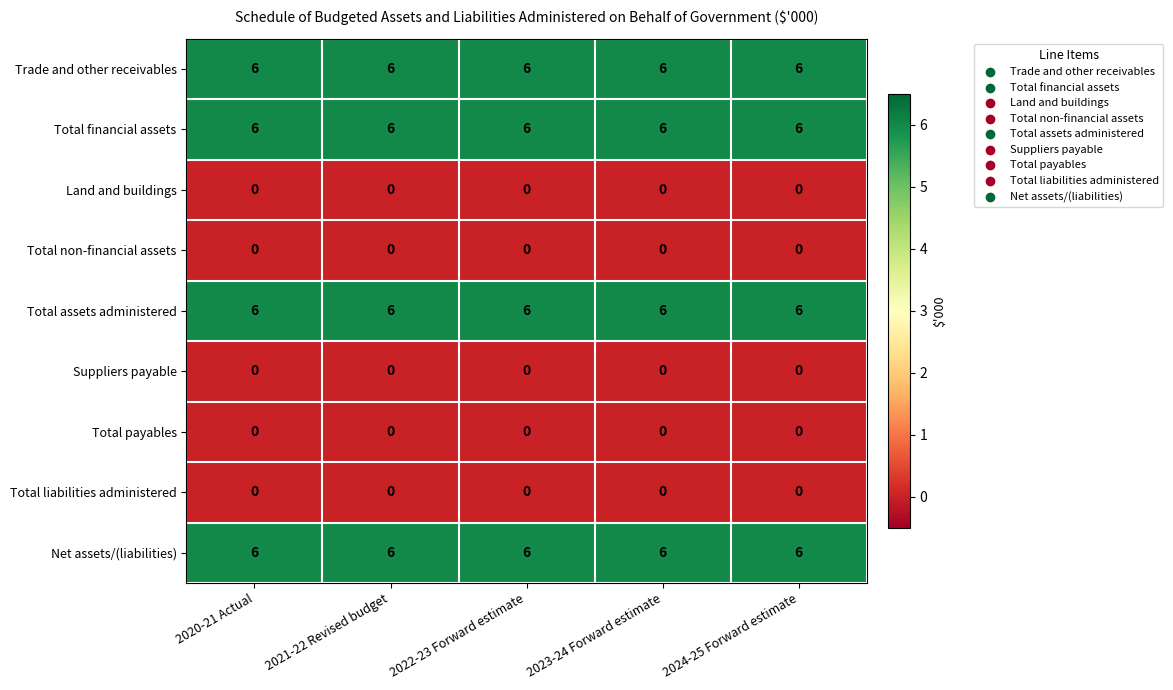

What is the maximum value shown in the chart?

6